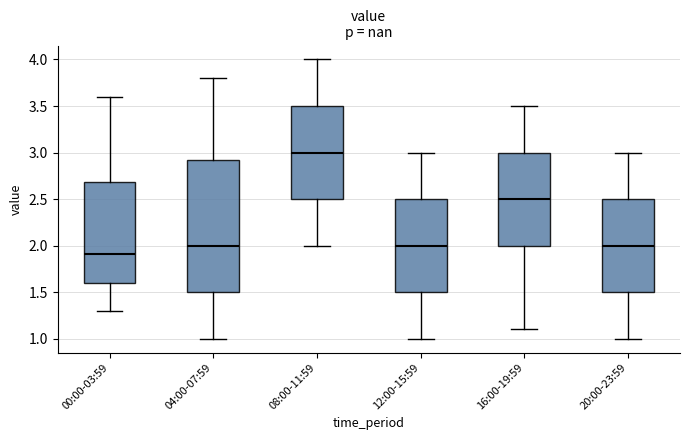

Reading left to right, read every box against the y-axis: the position of its median line, the range the box covers, and the ends of its whiskers. The values are not printed on the chart, so give them approximately, as read against the axis.

00:00-03:59: median 1.90, box 1.60 to 2.70, whiskers 1.30 to 3.60
04:00-07:59: median 2.00, box 1.50 to 2.95, whiskers 1.00 to 3.80
08:00-11:59: median 3.00, box 2.50 to 3.50, whiskers 2.00 to 4.00
12:00-15:59: median 2.00, box 1.50 to 2.50, whiskers 1.00 to 3.00
16:00-19:59: median 2.50, box 2.00 to 3.00, whiskers 1.10 to 3.50
20:00-23:59: median 2.00, box 1.50 to 2.50, whiskers 1.00 to 3.00